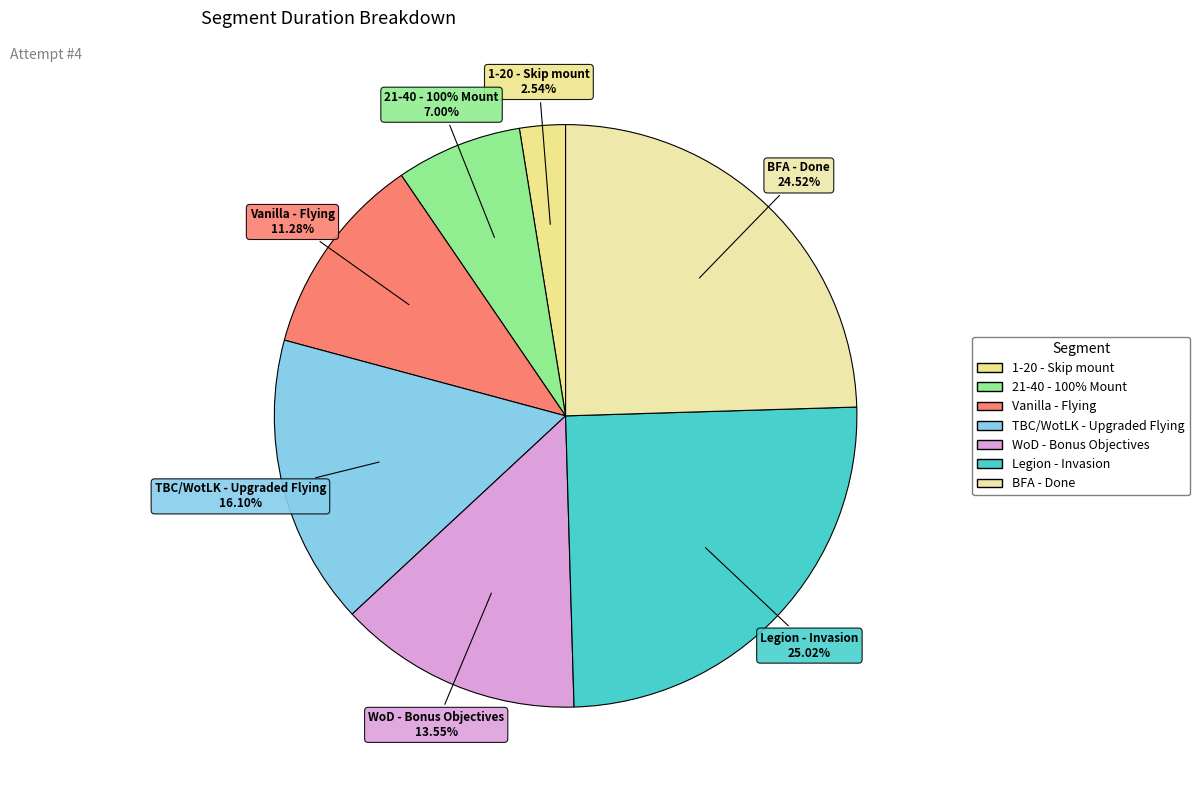

What percentage is the Legion - Invasion slice, to the nearest percent?

25%